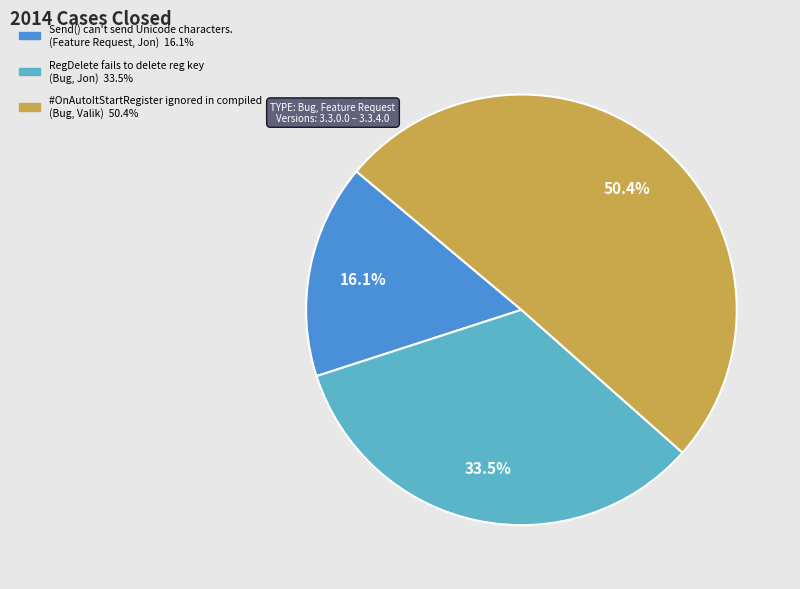

To the nearest percent, what is the combined percentage of Send() can't send Unicode characters. and RegDelete fails to delete reg key?

50%